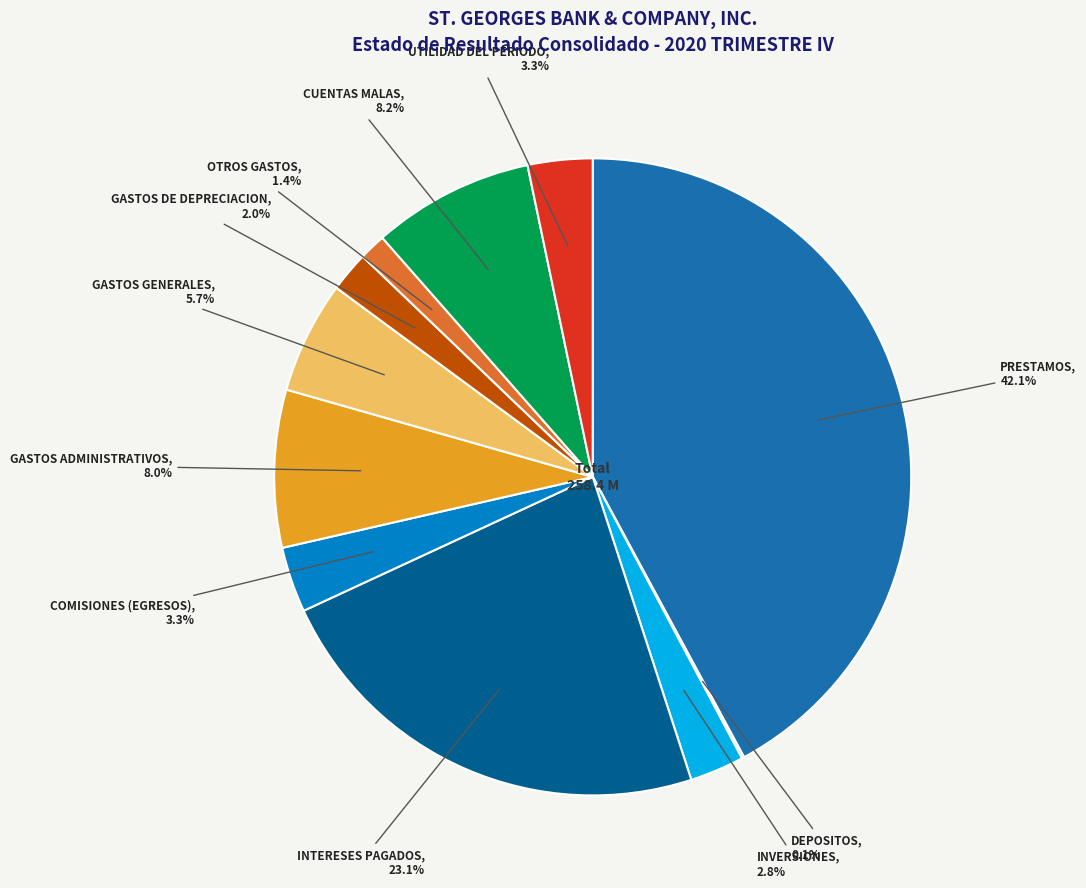

Is there any slice that represents more than half of the pie?

No